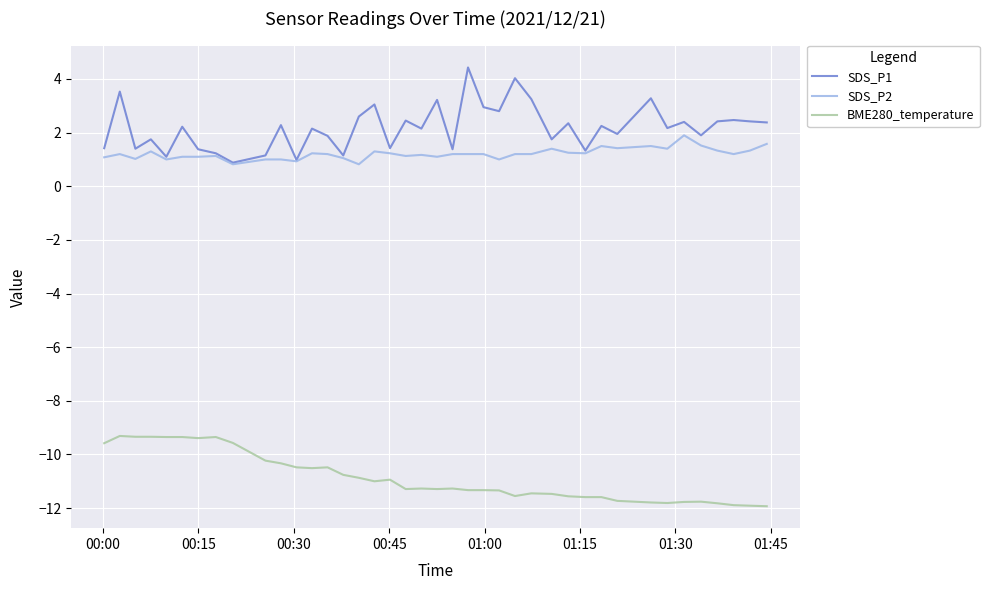

Rank the series by their maximum value, from highest to lowest.

SDS_P1, SDS_P2, BME280_temperature